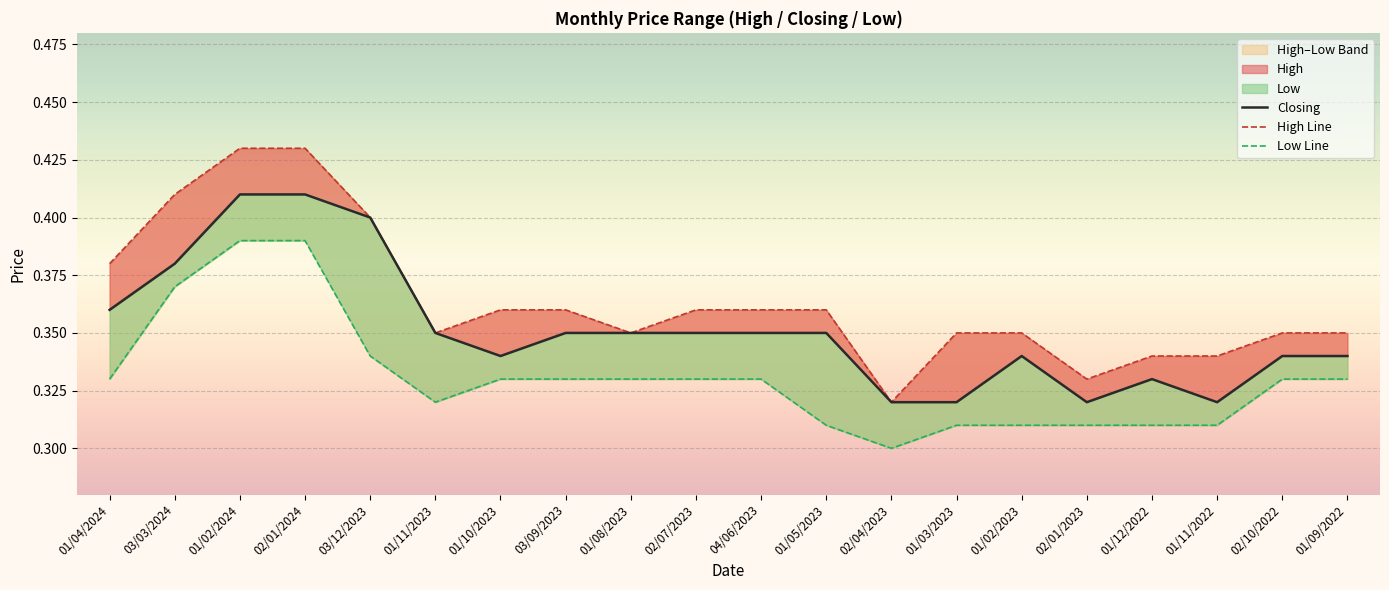

At which category does Closing reach its first local peak?

01/02/2023